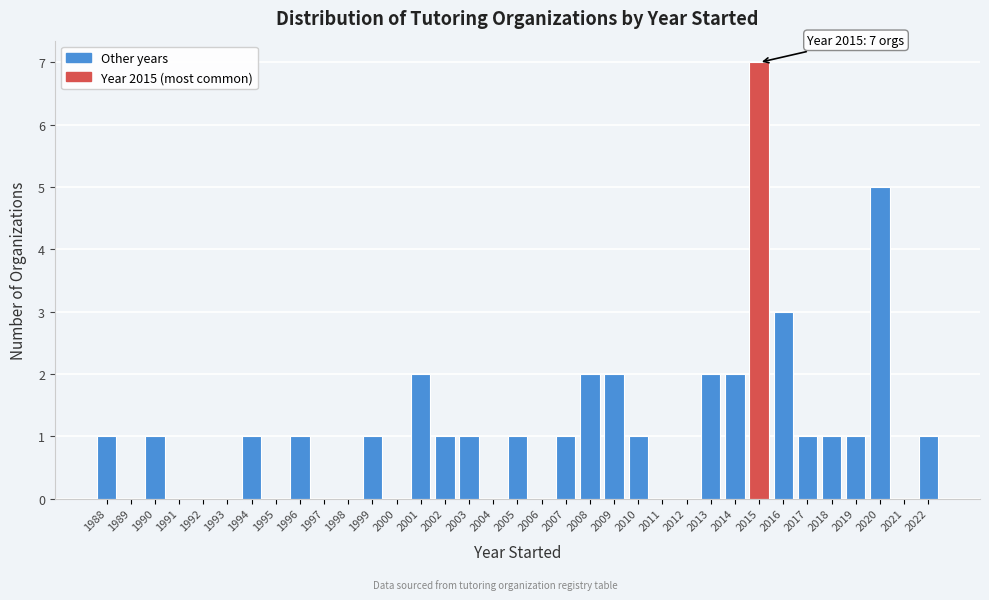

What is the change in value from 1992 to 2002?

+1